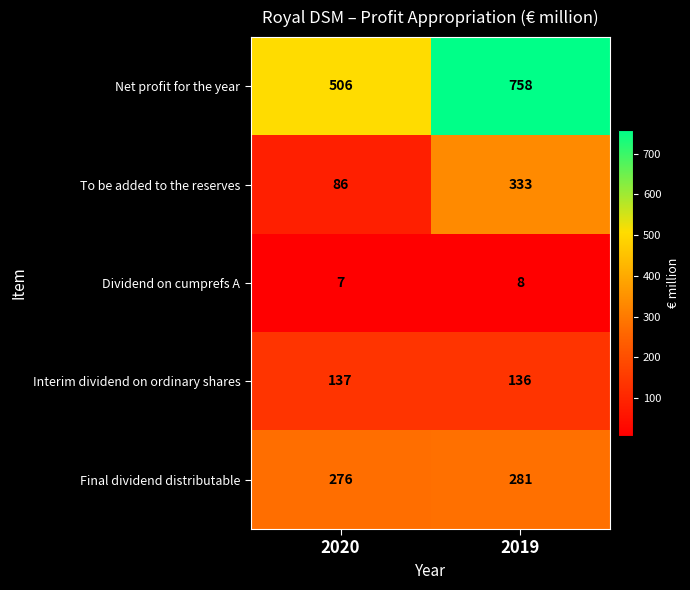

What is the sum of all Interim dividend on ordinary shares values?

273